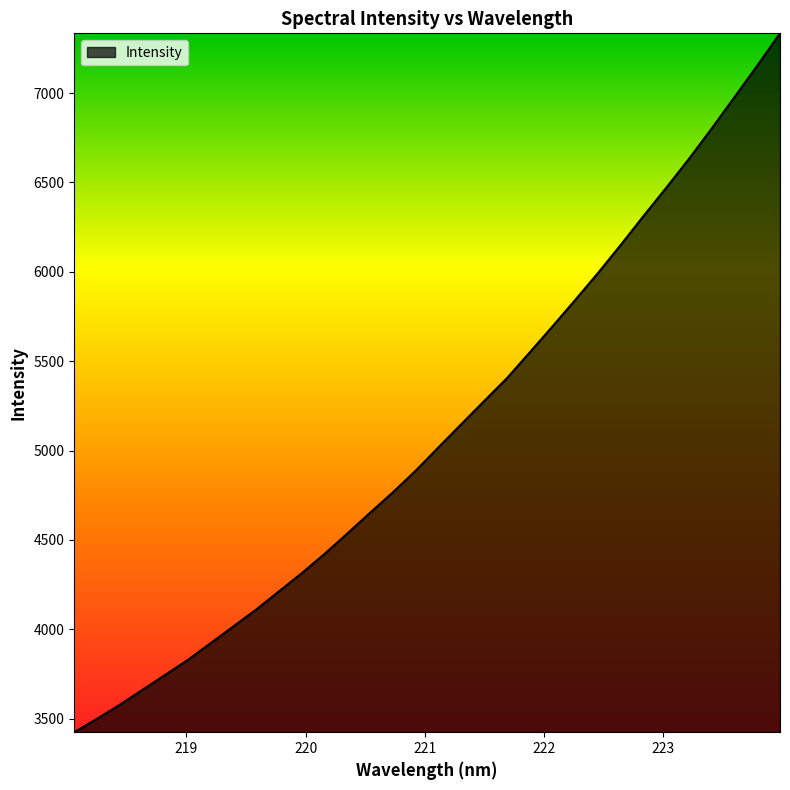

What is the difference between the maximum and minimum values?

3909.8